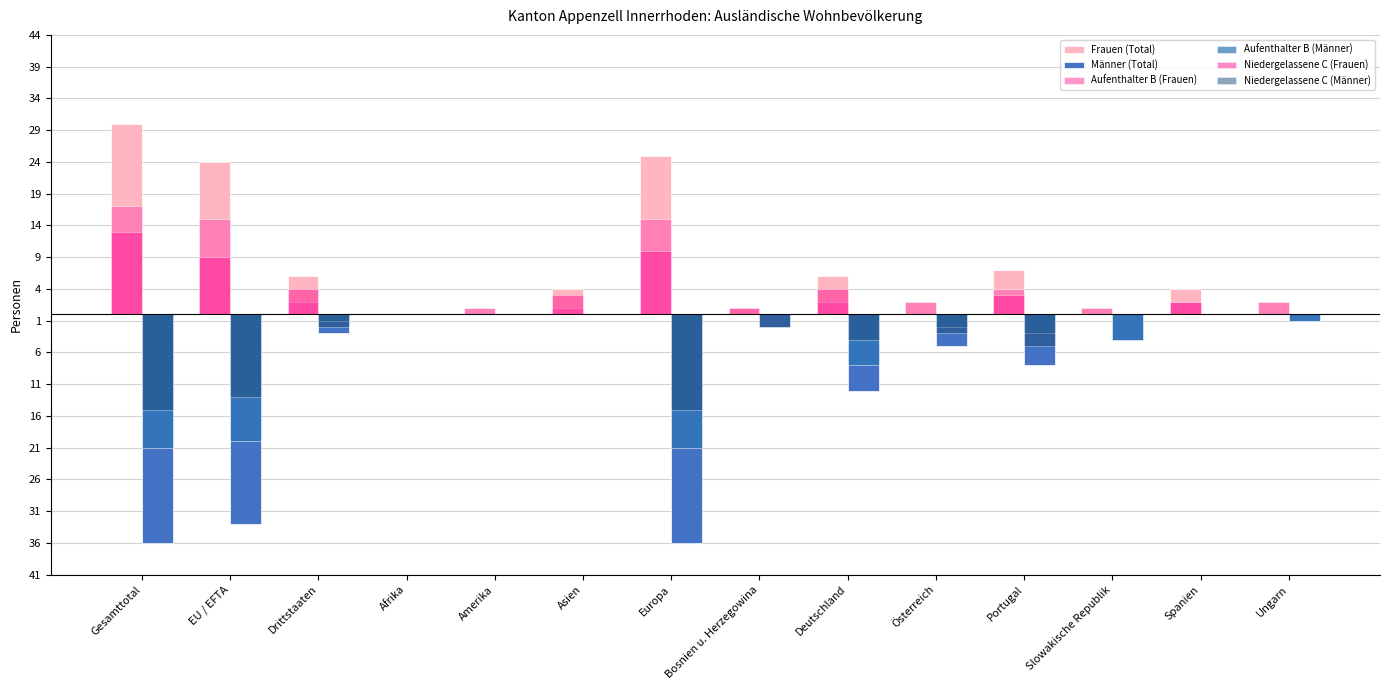

Reading left to right, list all the values displayed in this chart.

Frauen (Total): Gesamttotal=30	EU / EFTA=24	Drittstaaten=6	Afrika=0	Amerika=1	Asien=4	Europa=25	Bosnien u. Herzegowina=1	Deutschland=6	Österreich=2	Portugal=7	Slowakische Republik=1	Spanien=4	Ungarn=2
Männer (Total): Gesamttotal=-36	EU / EFTA=-33	Drittstaaten=-3	Afrika=0	Amerika=0	Asien=0	Europa=-36	Bosnien u. Herzegowina=-2	Deutschland=-12	Österreich=-5	Portugal=-8	Slowakische Republik=-4	Spanien=0	Ungarn=-1
Aufenthalter B (Frauen): Gesamttotal=17	EU / EFTA=15	Drittstaaten=2	Afrika=0	Amerika=1	Asien=1	Europa=15	Bosnien u. Herzegowina=0	Deutschland=2	Österreich=2	Portugal=4	Slowakische Republik=1	Spanien=2	Ungarn=2
Aufenthalter B (Männer): Gesamttotal=-21	EU / EFTA=-20	Drittstaaten=-1	Afrika=0	Amerika=0	Asien=0	Europa=-21	Bosnien u. Herzegowina=0	Deutschland=-8	Österreich=-2	Portugal=-3	Slowakische Republik=-4	Spanien=0	Ungarn=-1
Niedergelassene C (Frauen): Gesamttotal=13	EU / EFTA=9	Drittstaaten=4	Afrika=0	Amerika=0	Asien=3	Europa=10	Bosnien u. Herzegowina=1	Deutschland=4	Österreich=0	Portugal=3	Slowakische Republik=0	Spanien=2	Ungarn=0
Niedergelassene C (Männer): Gesamttotal=-15	EU / EFTA=-13	Drittstaaten=-2	Afrika=0	Amerika=0	Asien=0	Europa=-15	Bosnien u. Herzegowina=-2	Deutschland=-4	Österreich=-3	Portugal=-5	Slowakische Republik=0	Spanien=0	Ungarn=0